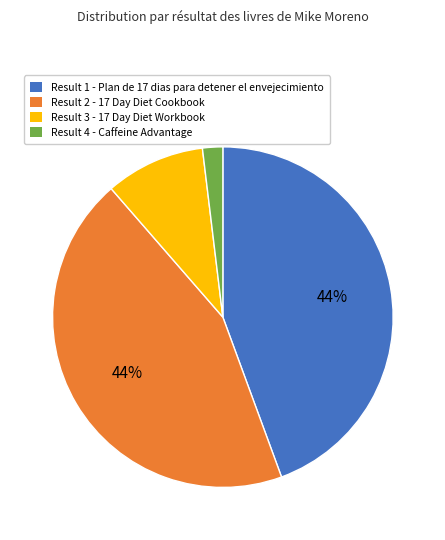

To the nearest percent, what percentage of the pie is Result 4 - Caffeine Advantage?

2%